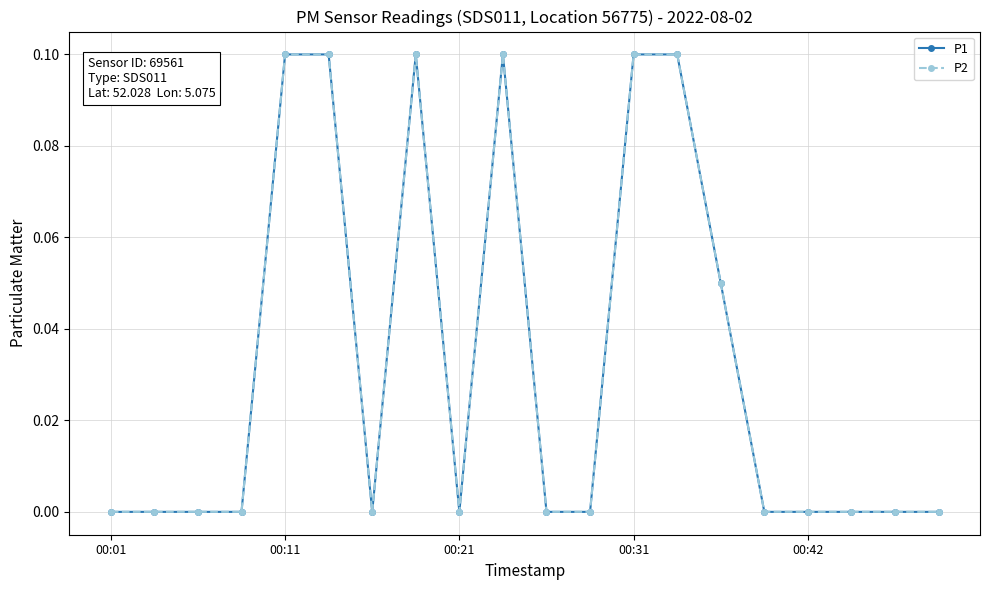

Reading left to right, transcribe all the data shown in this chart.

P1: 0.0	0.0	0.0	0.0	0.1	0.1	0.0	0.1	0.0	0.1	0.0	0.0	0.1	0.1	0.1	0.0	0.0	0.0	0.0	0.0
P2: 0.0	0.0	0.0	0.0	0.1	0.1	0.0	0.1	0.0	0.1	0.0	0.0	0.1	0.1	0.1	0.0	0.0	0.0	0.0	0.0